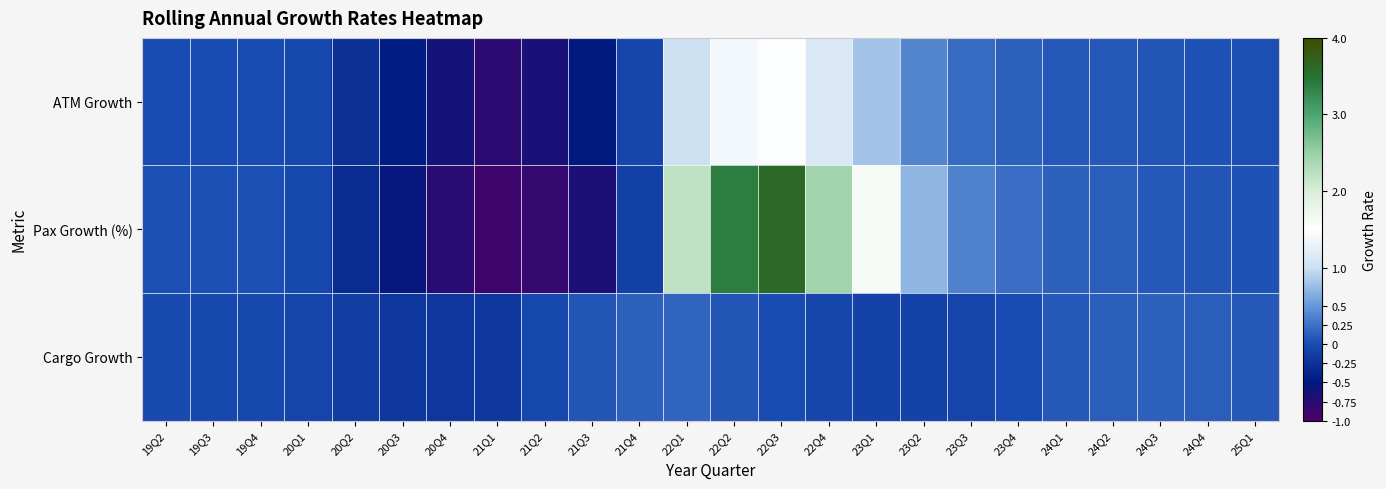

At 22Q1, list the series in order from largest to smallest.

Pax Growth (%), ATM Growth, Cargo Growth